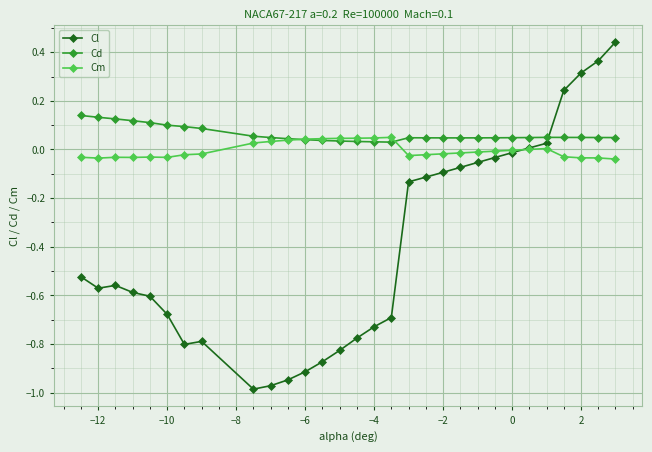

List the series in order of their peak value, highest first.

Cl, Cd, Cm